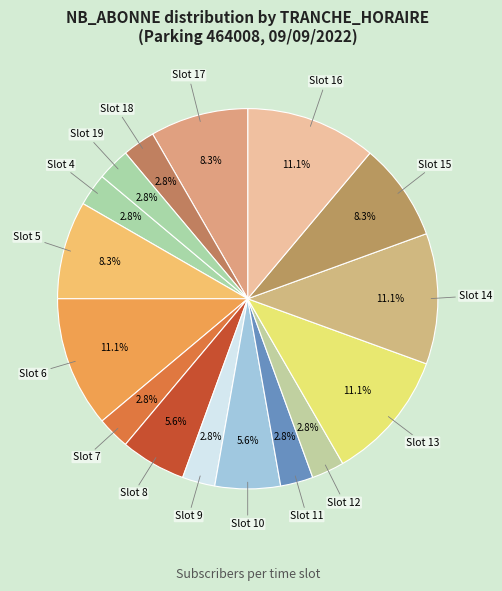

How many slices are in this pie chart?

16